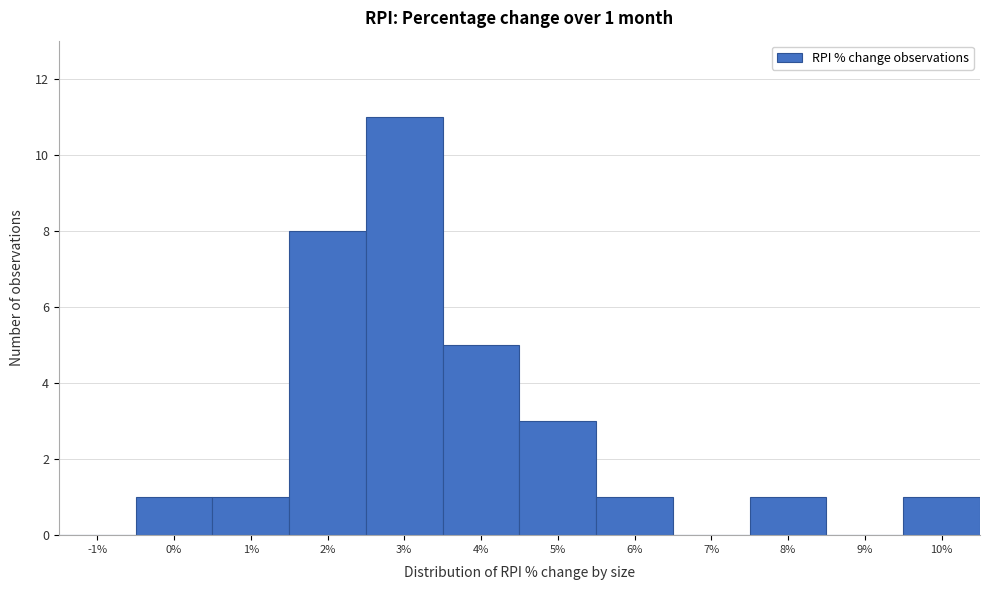

Which range on the x-axis has the tallest bar?

2.5 to 3.5